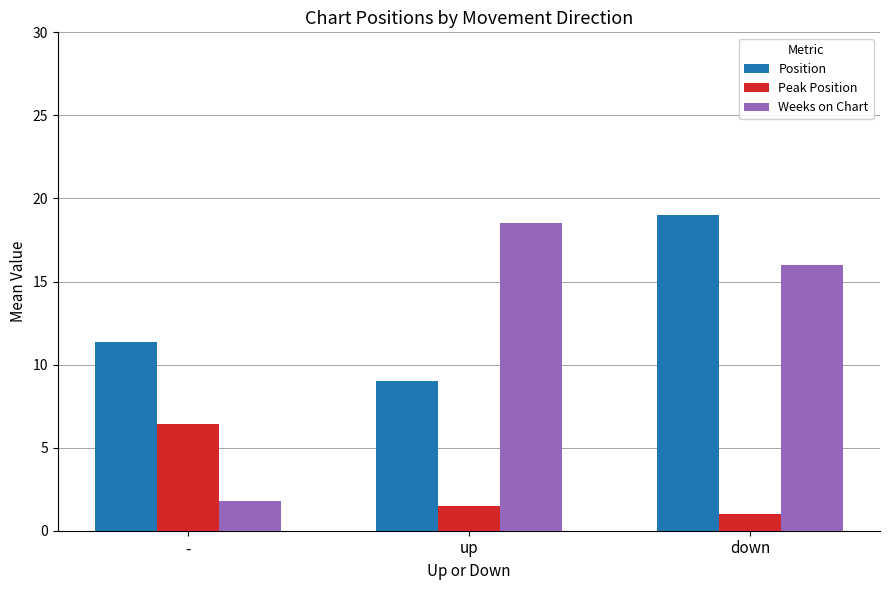

What is the total value across all series at down?

36.0